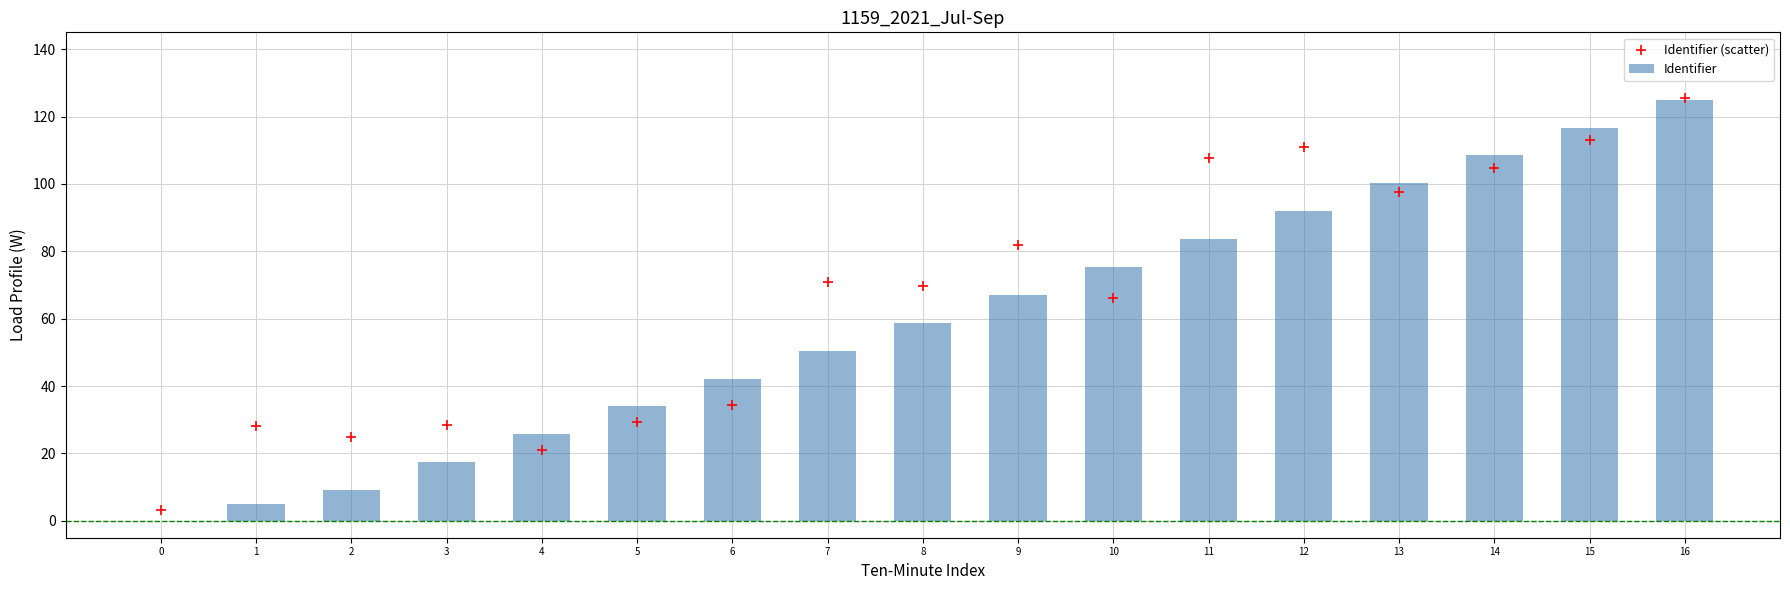

Which series has the largest total across all categories?

Identifier (scatter)